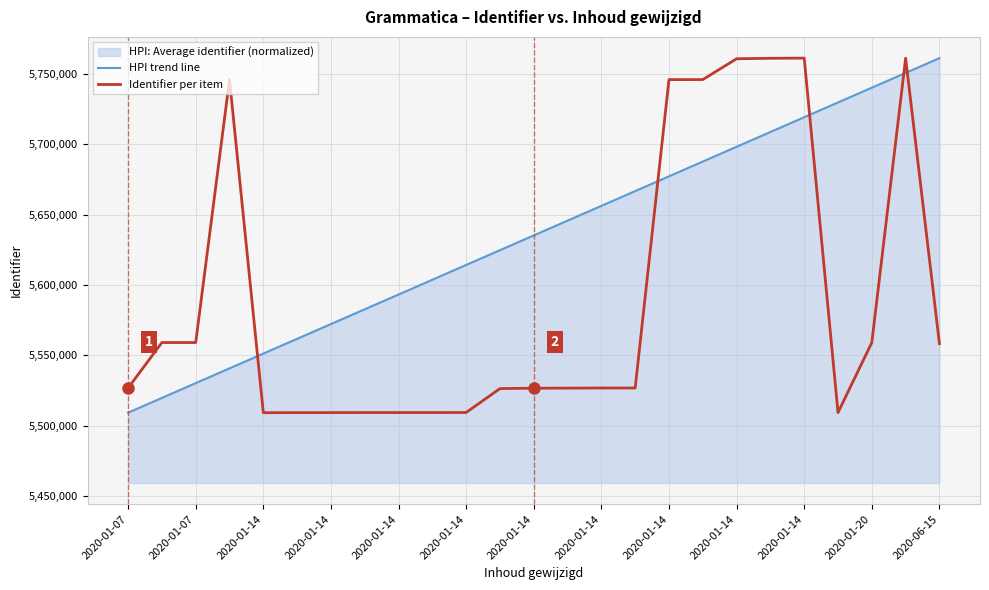

Reading left to right, list all the values displayed in this chart.

HPI trend line: 5509246.0	5519749.5	5530253.0	5540756.5	5551260.0	5561763.5	5572267.0	5582770.5	5593274.0	5603777.5	5614281.0	5624784.5	5635288.0	5645791.5	5656295.0	5666798.5	5677302.0	5687805.5	5698309.0	5708812.5	5719316.0	5729819.5	5740323.0	5750826.5	5761330.0
Identifier per item: 5526797.0	5559118.0	5559120.0	5746035.0	5509246.0	5509273.0	5509311.0	5509326.0	5509328.0	5509329.0	5509377.0	5526397.0	5526637.0	5526718.0	5526794.0	5526799.0	5746071.0	5746076.0	5760890.0	5761217.0	5761330.0	5509319.0	5559119.0	5761296.0	5558358.0